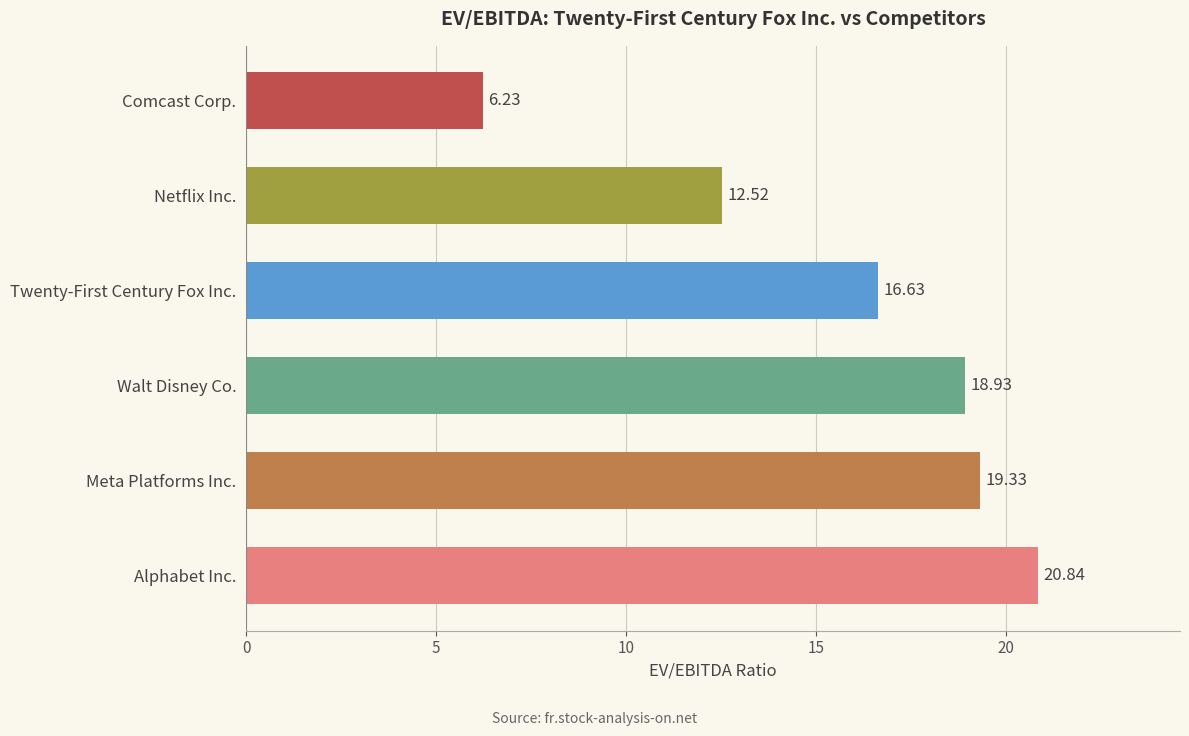

What is the difference between the maximum and minimum values?

14.6